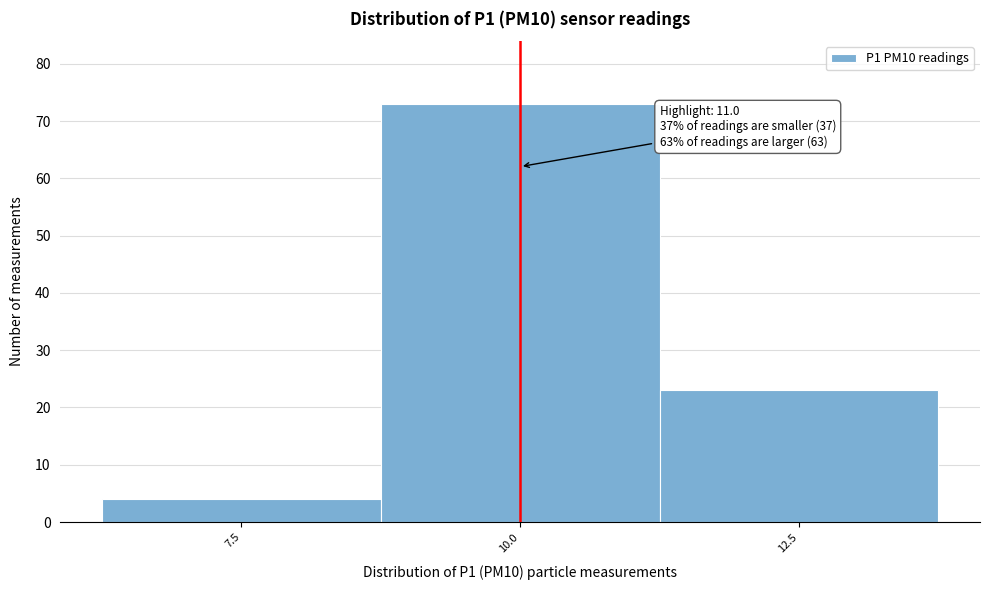

Reading left to right, what are all the values shown in this chart?

4	73	23